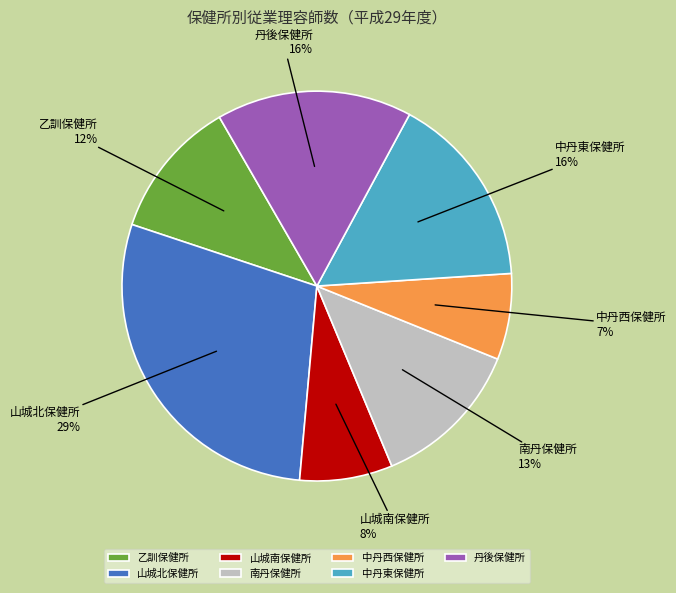

Which has a higher value, 中丹西保健所 or 中丹東保健所?

中丹東保健所